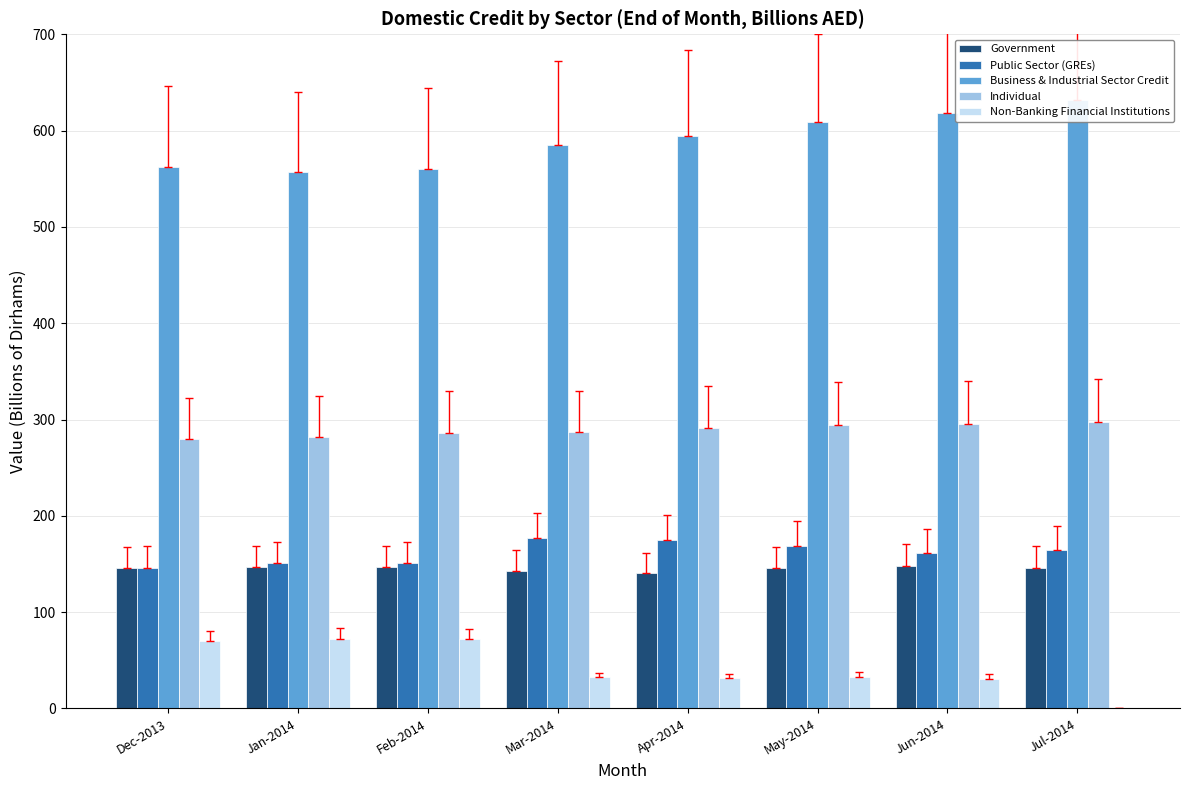

What is the difference between the highest and lowest values at Apr-2014?

563.4